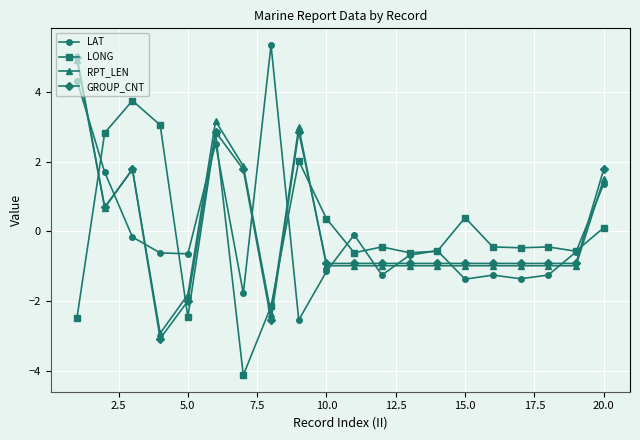

True or false: LAT and GROUP_CNT intersect in this chart.

True